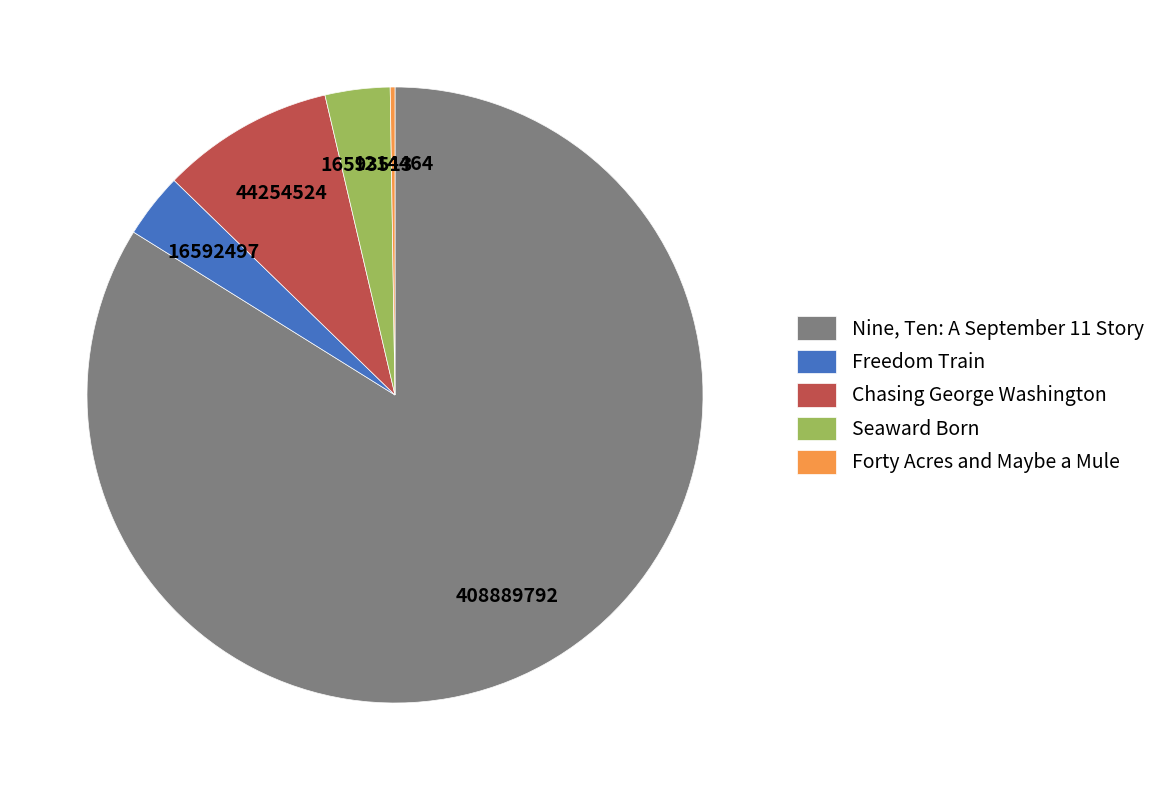

What percentage is NOT represented by Forty Acres and Maybe a Mule?

99.8%